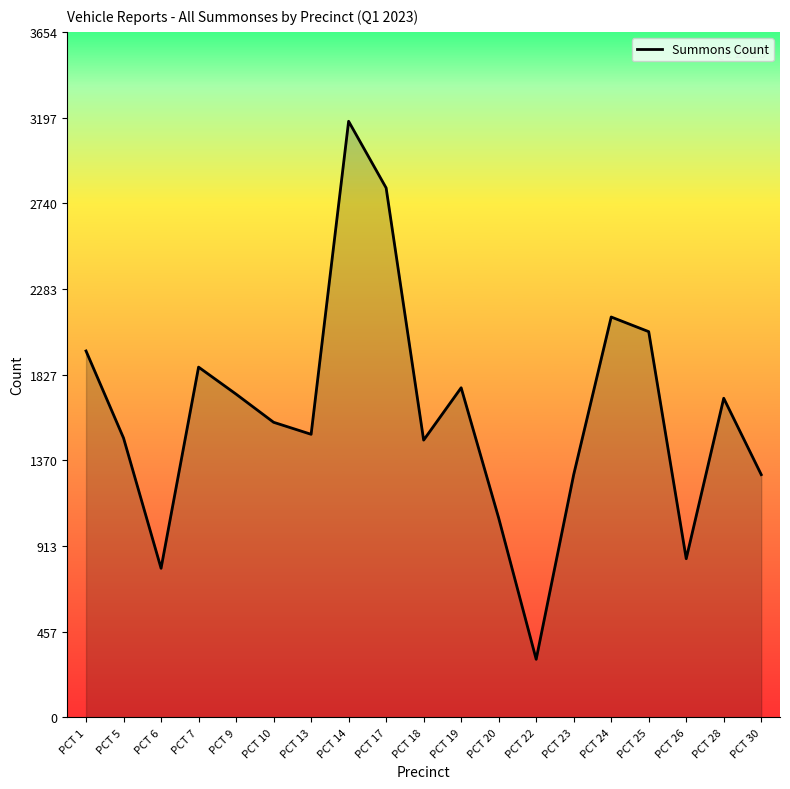

The value at PCT 9 is 2609. True or false?

False